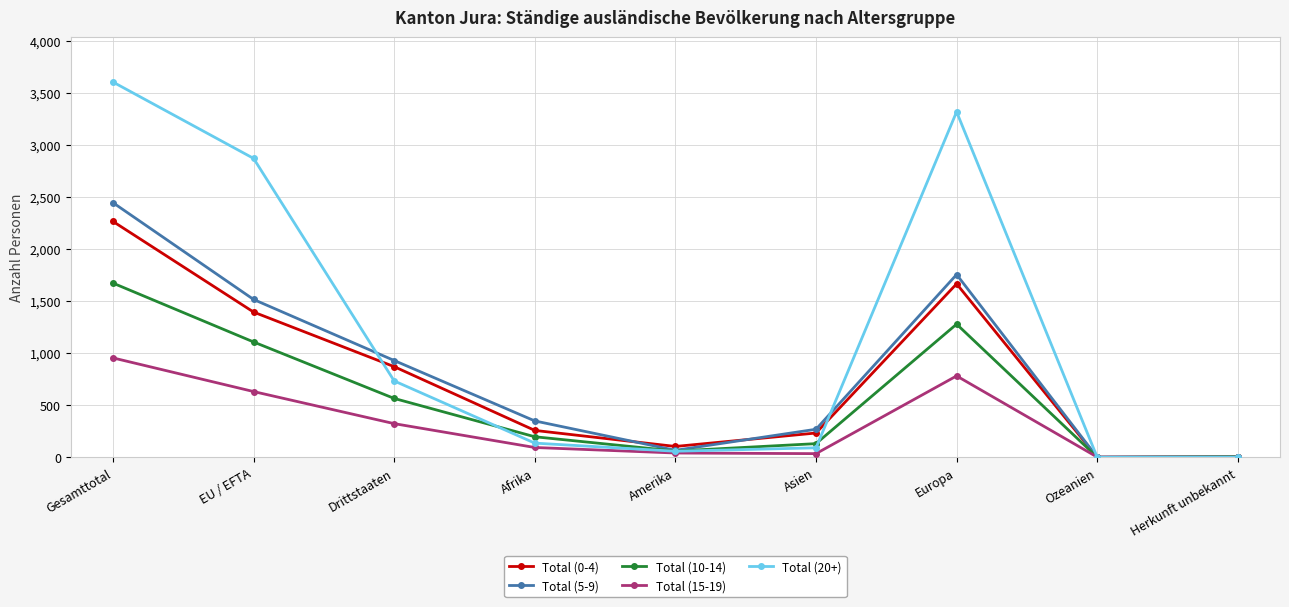

The Total (10-14) series shows 1150 at Ozeanien. True or false?

False